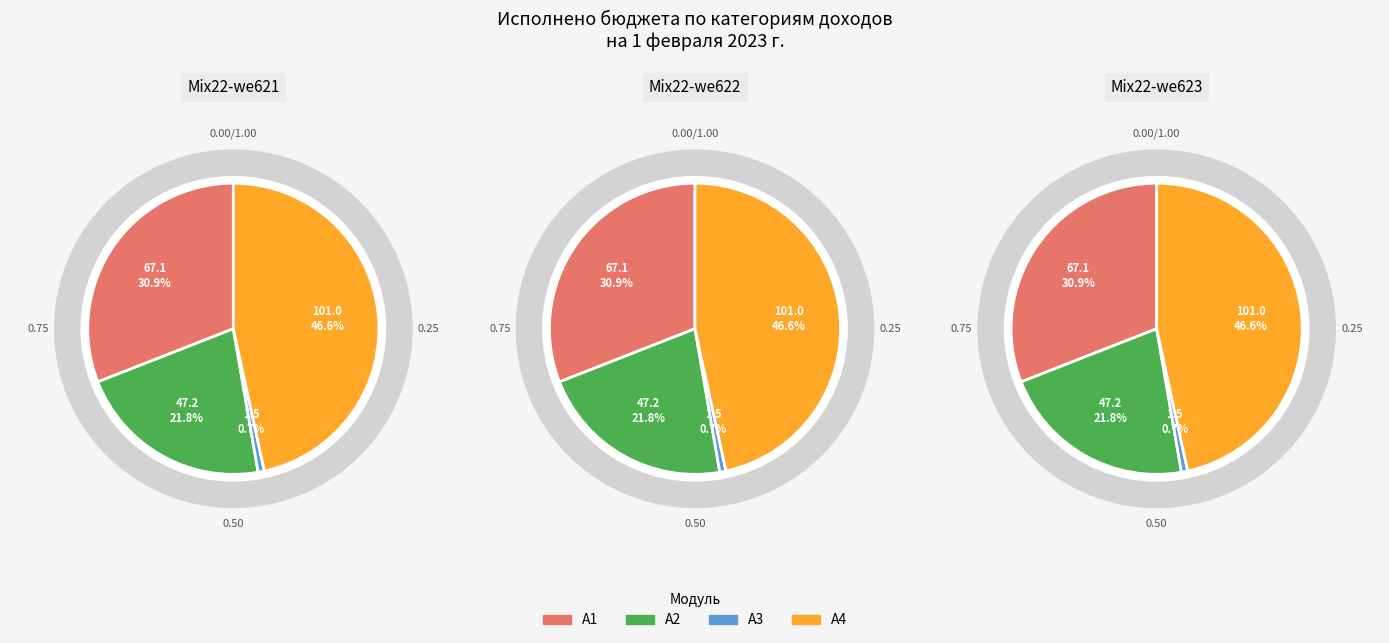

Is there any slice that represents more than half of the pie?

No